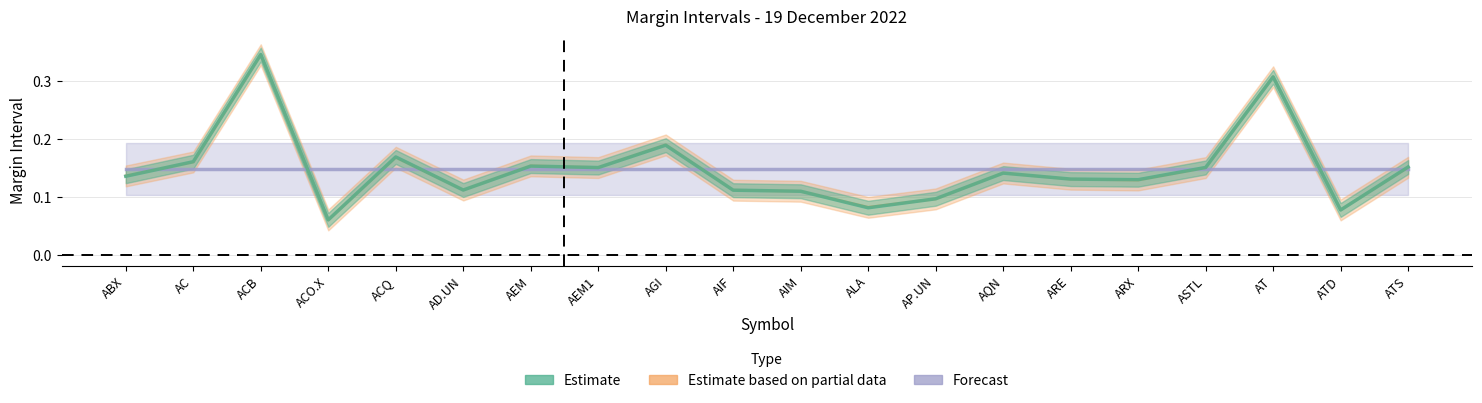

Which series has the largest total across all categories?

Estimate